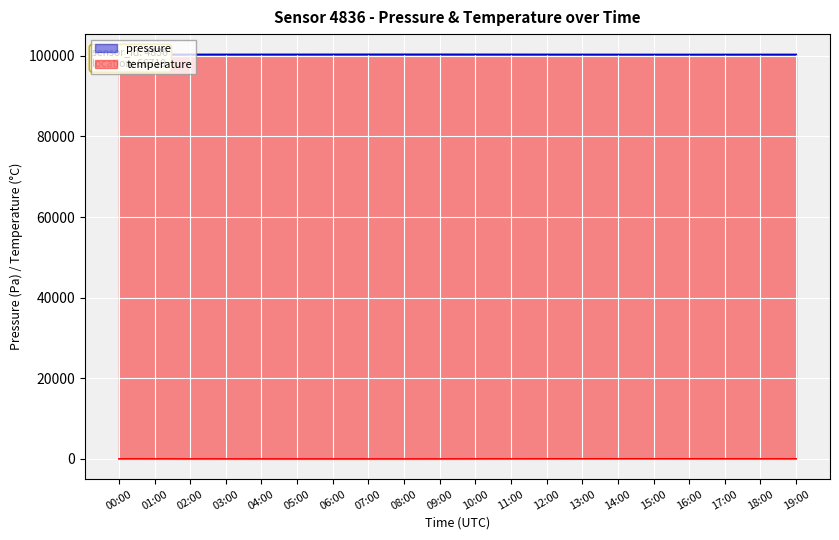

What is the lowest value of the temperature series?

8.8